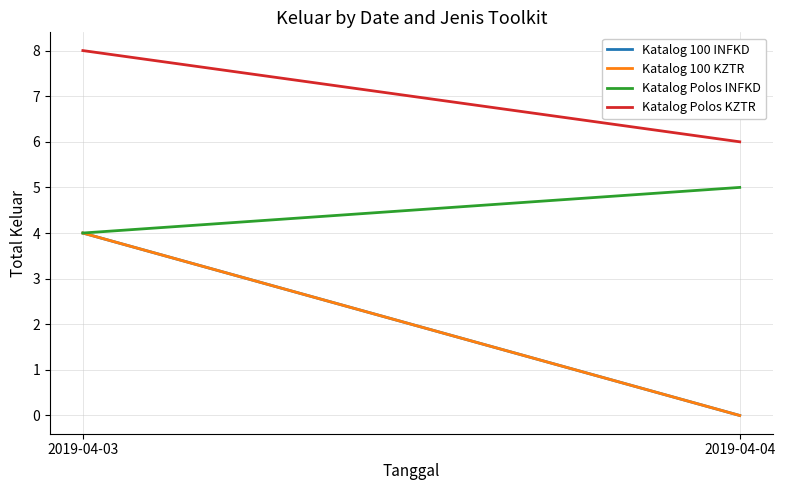

Is it true that Katalog Polos INFKD equals 1 at 2019-04-03?

False